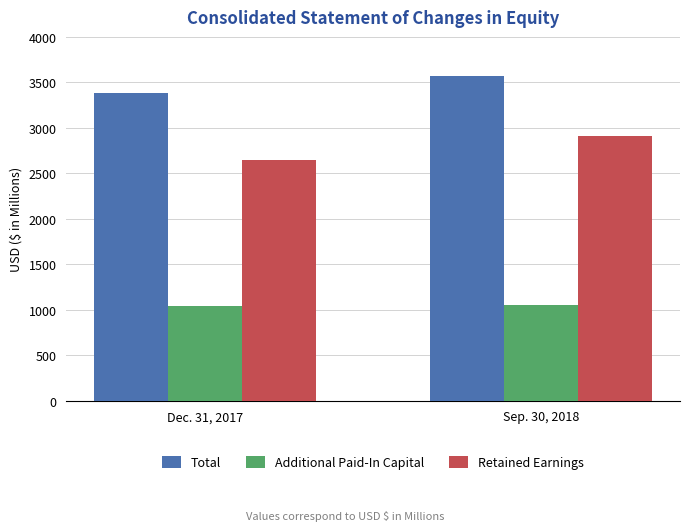

Which series has the largest total across all categories?

Total